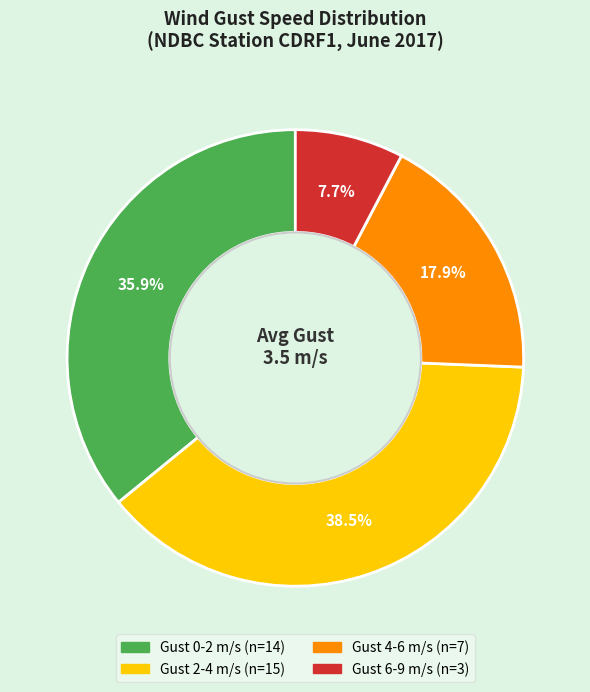

Does any single category account for the majority?

No